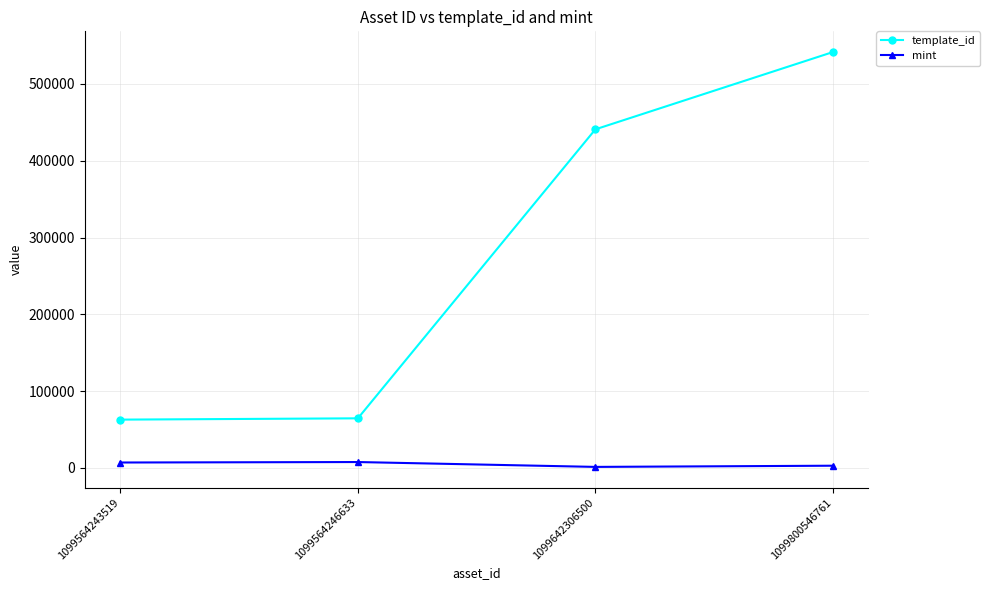

At which label does template_id reach its peak?

1099800546761